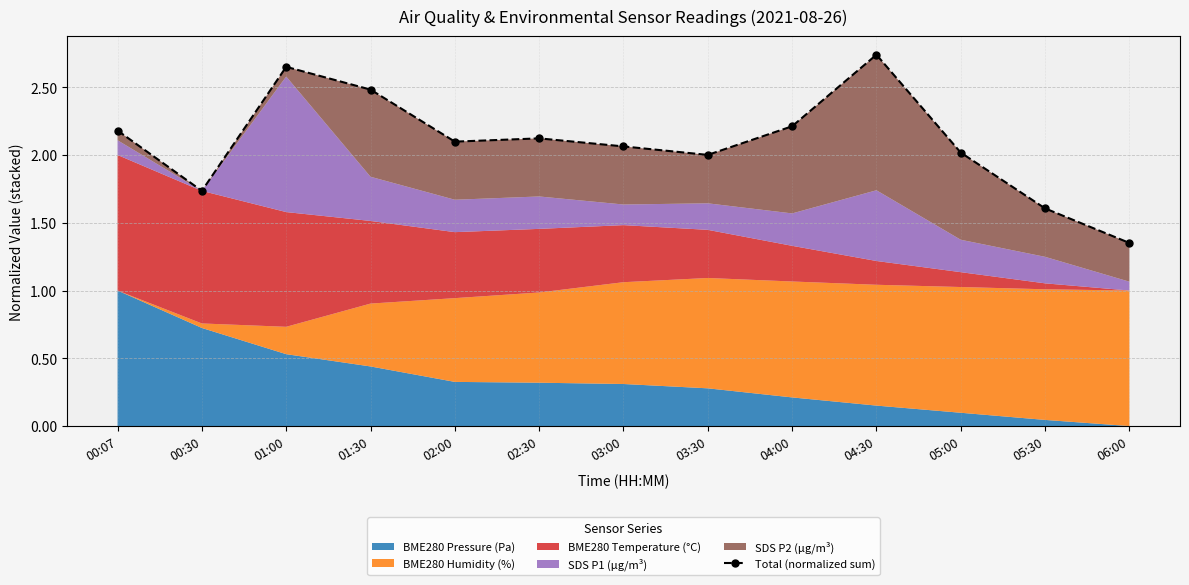

Reading left to right, list all the values displayed in this chart.

2.2	1.7	2.7	2.5	2.1	2.1	2.1	2.0	2.2	2.7	2.0	1.6	1.4